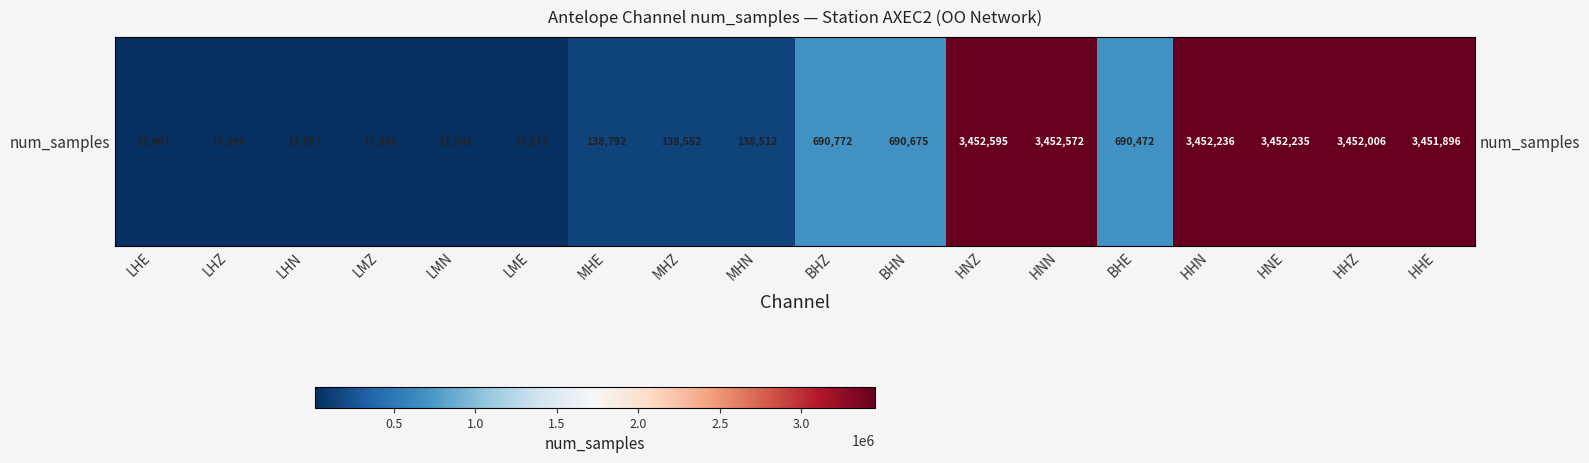

Which has a higher value, MHN or HHE?

HHE